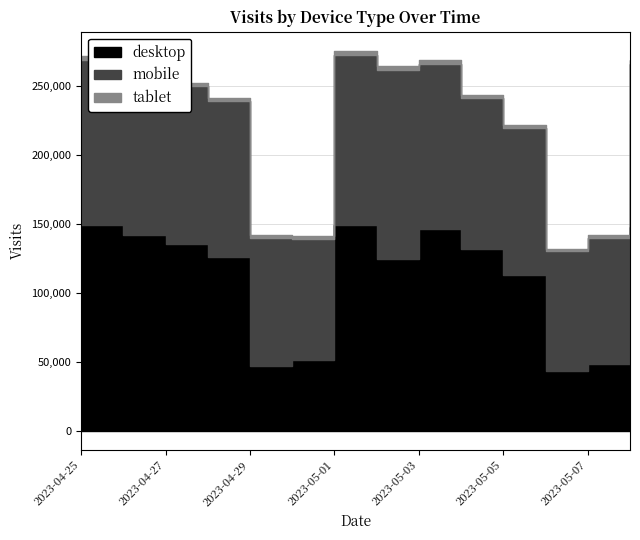

Which category has the lowest value in the tablet series?

2023-05-06